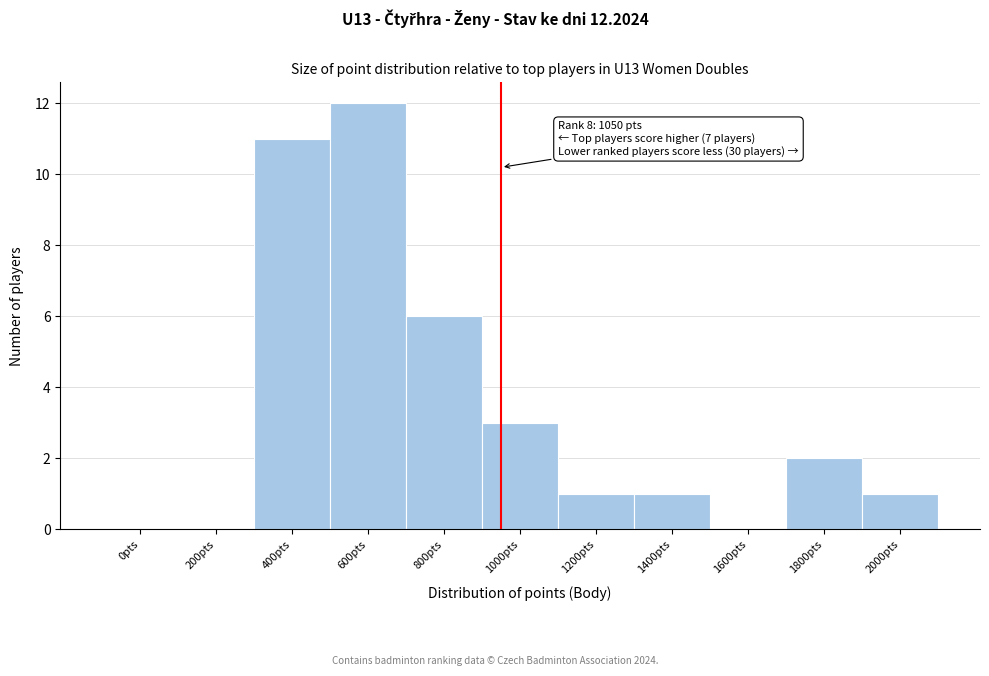

Reading left to right, transcribe all the data shown in this chart.

0pts=0	200pts=0	400pts=11	600pts=12	800pts=6	1000pts=3	1200pts=1	1400pts=1	1600pts=0	1800pts=2	2000pts=1